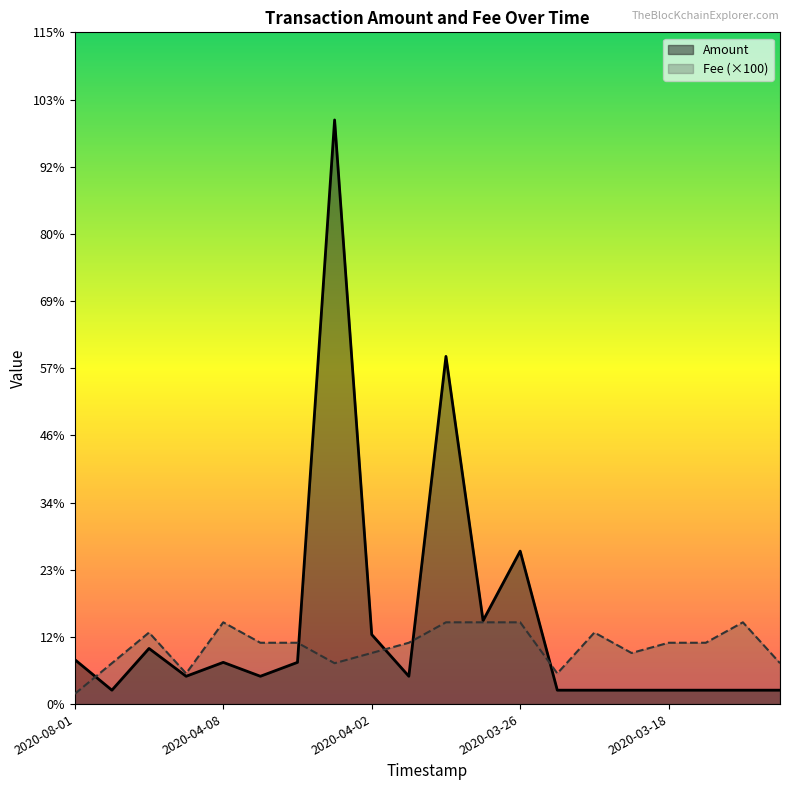

List the series in order of their peak value, highest first.

Amount, Fee (×100)